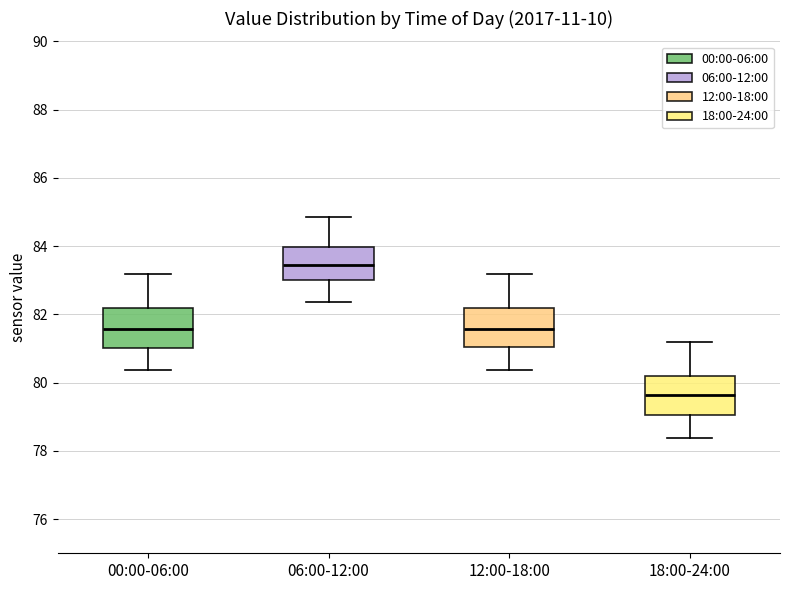

Reading left to right, transcribe this box plot: for each box, give where its median line is, the range the box spans, and where its two whiskers end, as read against the y-axis. The values are not printed on the chart, so give them approximately, as read against the axis.

00:00-06:00: median 81.6, box 81.0 to 82.2, whiskers 80.4 to 83.2
06:00-12:00: median 83.4, box 83.0 to 84.0, whiskers 82.4 to 84.8
12:00-18:00: median 81.6, box 81.0 to 82.2, whiskers 80.4 to 83.2
18:00-24:00: median 79.6, box 79.0 to 80.2, whiskers 78.4 to 81.2